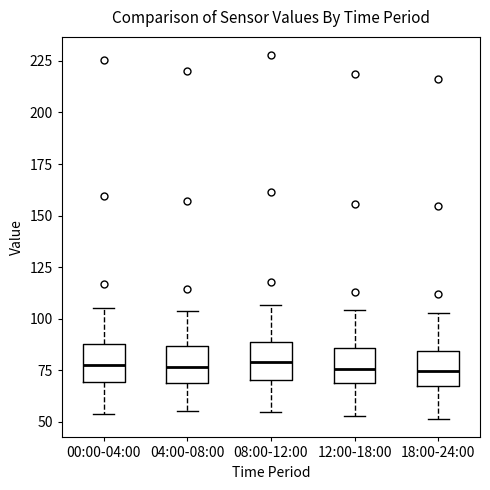

Reading left to right, read every box against the y-axis: the position of its median line, the range the box covers, and the ends of its whiskers. The values are not printed on the chart, so give them approximately, as read against the axis.

00:00-04:00: median 80, box 70 to 90, whiskers 55 to 105
04:00-08:00: median 75, box 70 to 85, whiskers 55 to 105
08:00-12:00: median 80, box 70 to 90, whiskers 55 to 105
12:00-18:00: median 75, box 70 to 85, whiskers 55 to 105
18:00-24:00: median 75, box 65 to 85, whiskers 50 to 105